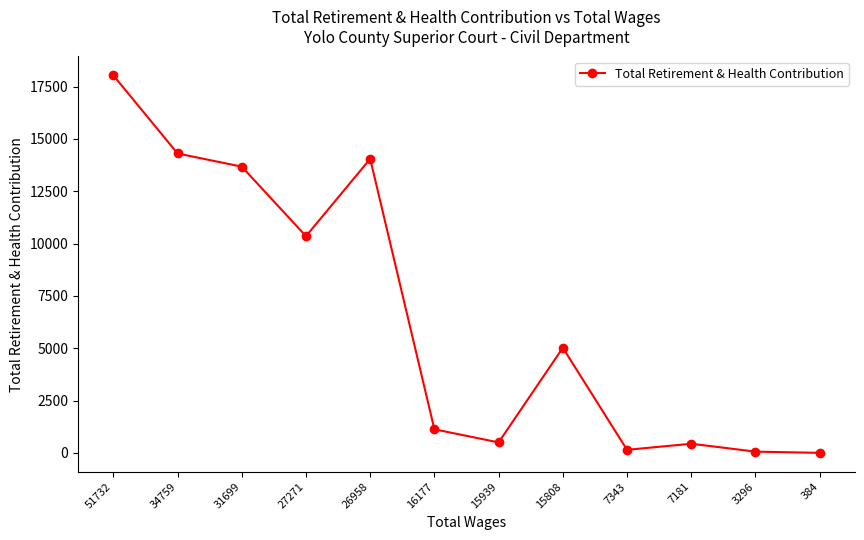

What is the ratio of the value at 31699 to the value at 26958?

1.0